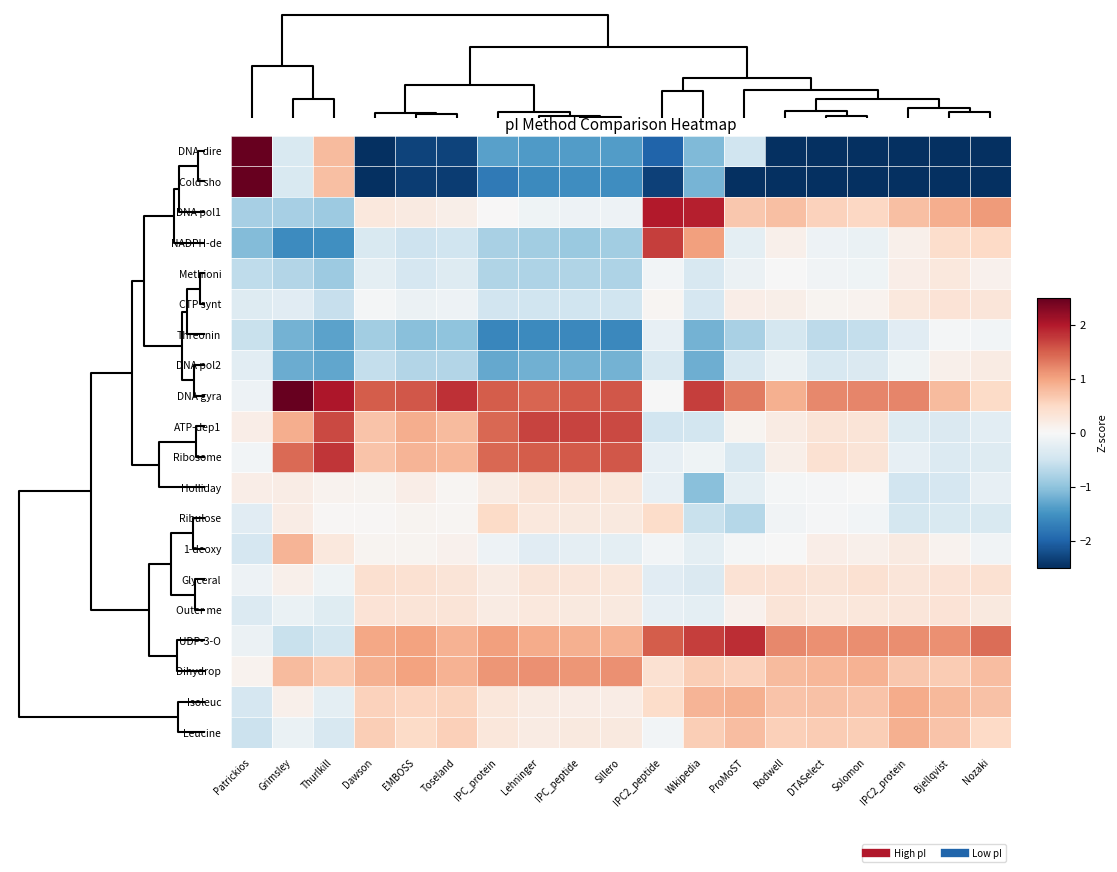

What is the spread (max minus min) of values at DTASelect?

3.9